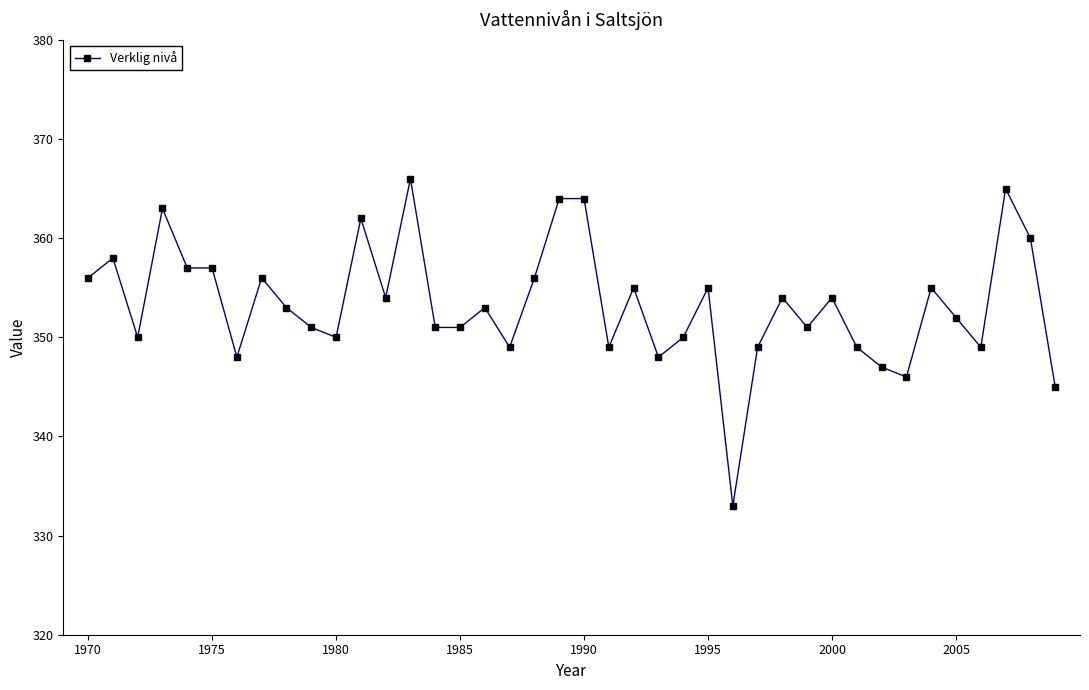

What is the maximum value shown in the chart?

366